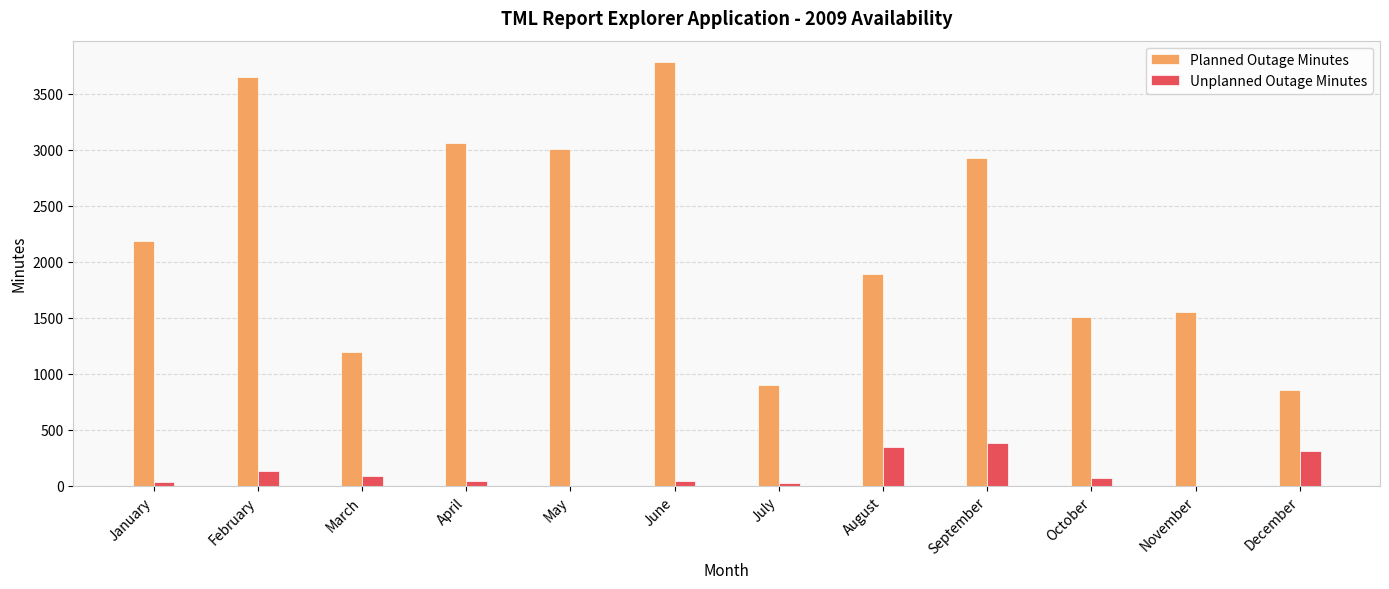

Which series changed the most between February and December?

Planned Outage Minutes